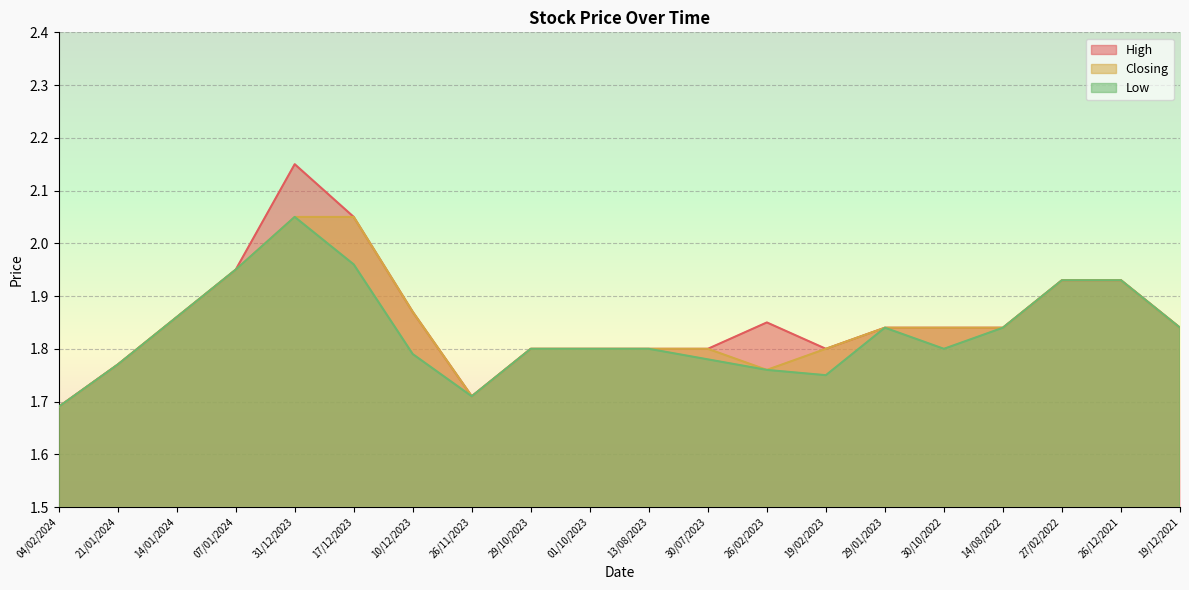

Reading left to right, list all the values displayed in this chart.

High: 04/02/2024=1.7	21/01/2024=1.8	14/01/2024=1.9	07/01/2024=1.9	31/12/2023=2.1	17/12/2023=2.0	10/12/2023=1.9	26/11/2023=1.7	29/10/2023=1.8	01/10/2023=1.8	13/08/2023=1.8	30/07/2023=1.8	26/02/2023=1.9	19/02/2023=1.8	29/01/2023=1.8	30/10/2022=1.8	14/08/2022=1.8	27/02/2022=1.9	26/12/2021=1.9	19/12/2021=1.8
Closing: 04/02/2024=1.7	21/01/2024=1.8	14/01/2024=1.9	07/01/2024=1.9	31/12/2023=2.0	17/12/2023=2.0	10/12/2023=1.9	26/11/2023=1.7	29/10/2023=1.8	01/10/2023=1.8	13/08/2023=1.8	30/07/2023=1.8	26/02/2023=1.8	19/02/2023=1.8	29/01/2023=1.8	30/10/2022=1.8	14/08/2022=1.8	27/02/2022=1.9	26/12/2021=1.9	19/12/2021=1.8
Low: 04/02/2024=1.7	21/01/2024=1.8	14/01/2024=1.9	07/01/2024=1.9	31/12/2023=2.0	17/12/2023=2.0	10/12/2023=1.8	26/11/2023=1.7	29/10/2023=1.8	01/10/2023=1.8	13/08/2023=1.8	30/07/2023=1.8	26/02/2023=1.8	19/02/2023=1.8	29/01/2023=1.8	30/10/2022=1.8	14/08/2022=1.8	27/02/2022=1.9	26/12/2021=1.9	19/12/2021=1.8